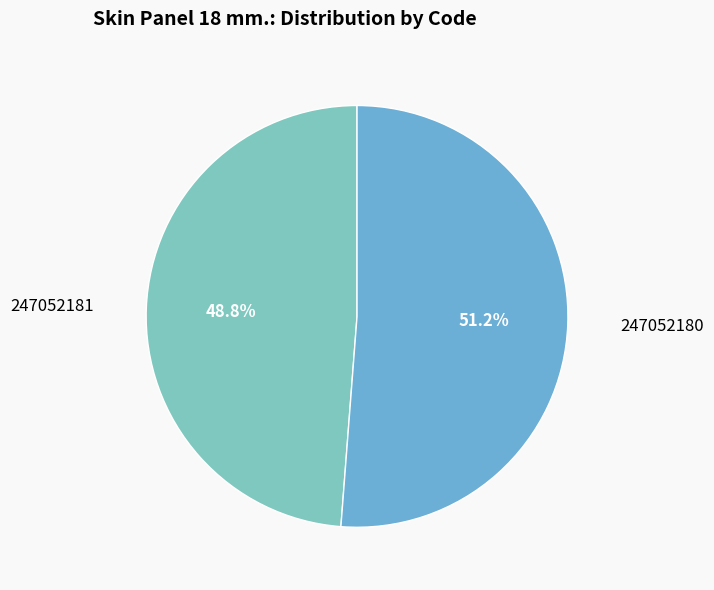

Does any single category account for the majority?

Yes